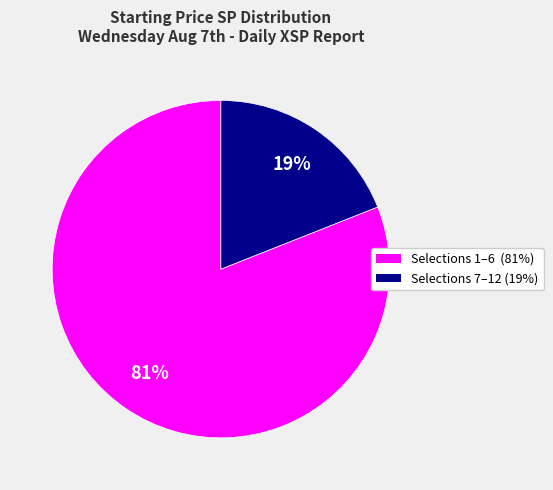

To the nearest percent, what is the difference between the largest and smallest slice percentages?

62%